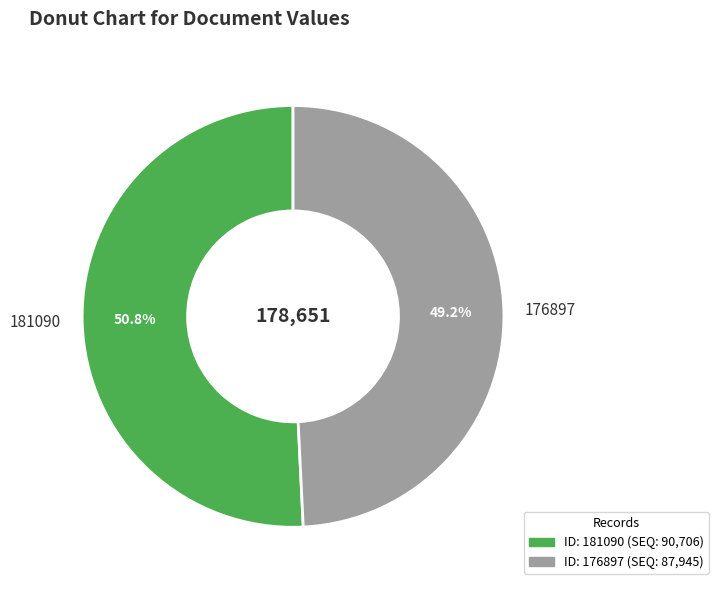

Which category has the biggest portion of the pie?

181090